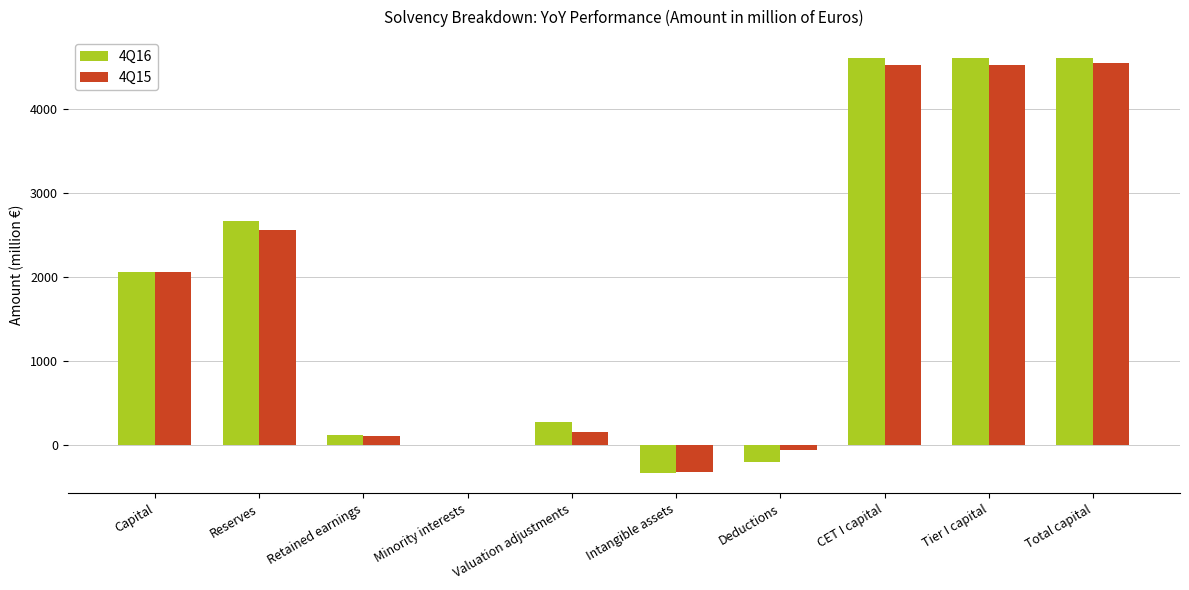

Reading left to right, list all the values displayed in this chart.

4Q16: 2060.0	2666.4	122.1	4.9	282.3	-325.8	-197.2	4612.7	4612.7	4612.7
4Q15: 2060.0	2558.0	109.4	5.3	157.8	-314.3	-54.4	4521.9	4521.9	4553.6